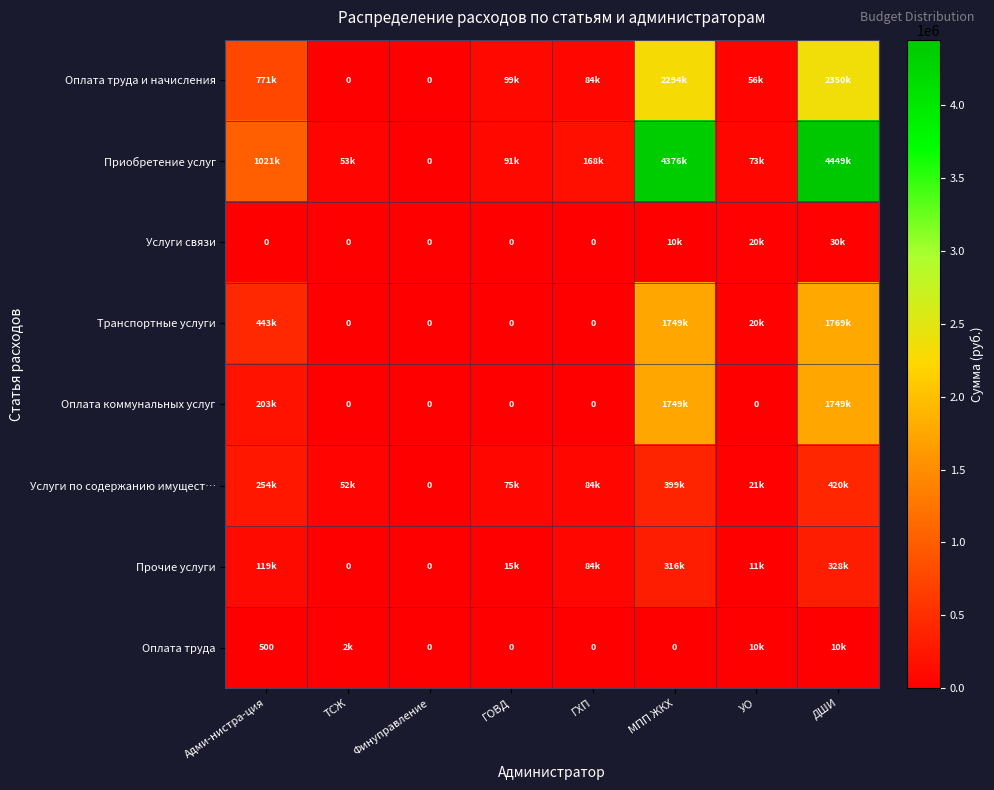

The value of Транспортные услуги at ДШИ is 1769071.9. True or false?

True